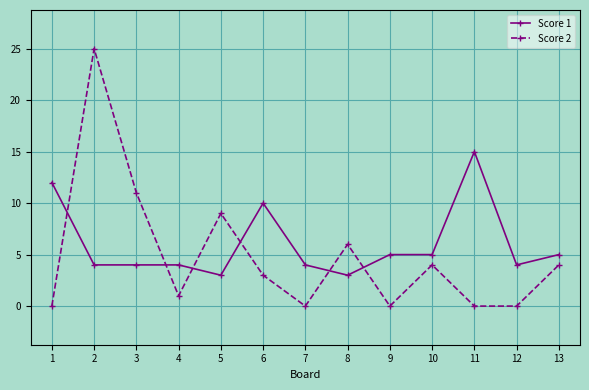

Which series ends up on top after the final intersection of Score 2 and Score 1?

Score 1